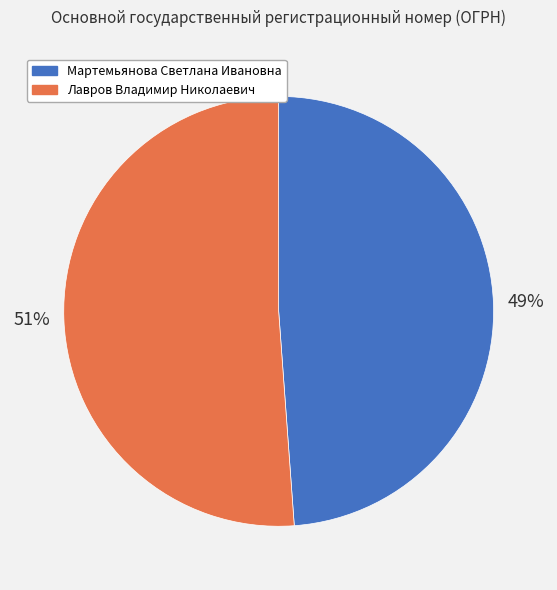

The Мартемьянова Светлана Ивановна slice represents 49% of the pie. True or false?

True